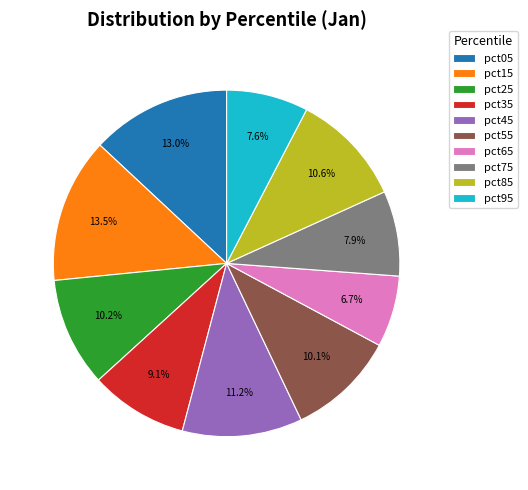

What is the smallest slice in the pie chart?

pct65